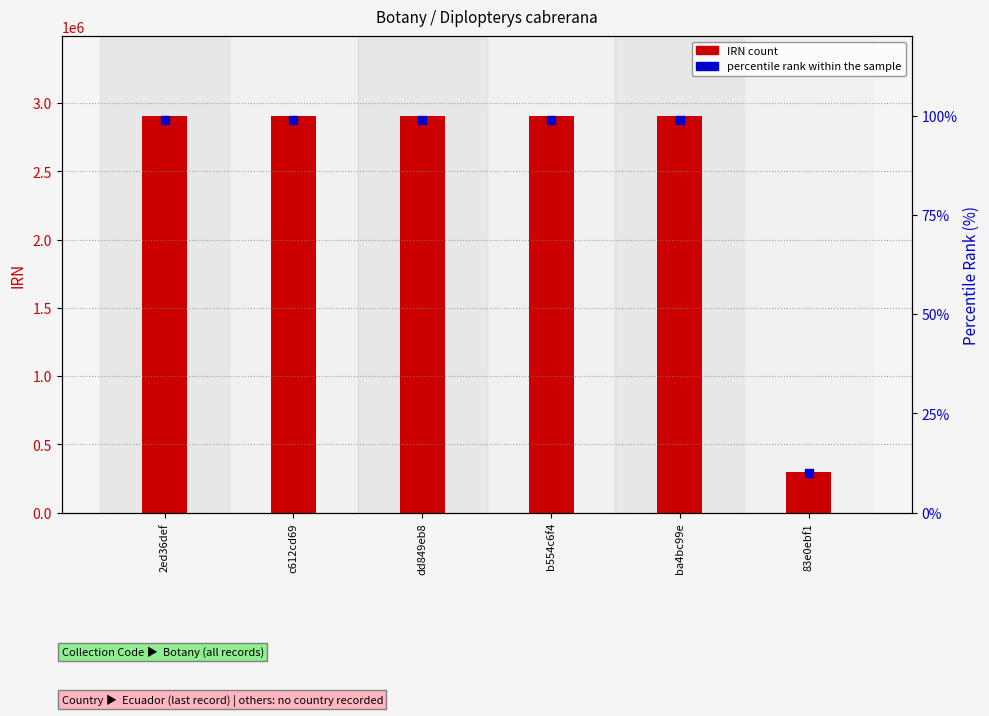

At how many categories does at least one series exceed 267505?

6